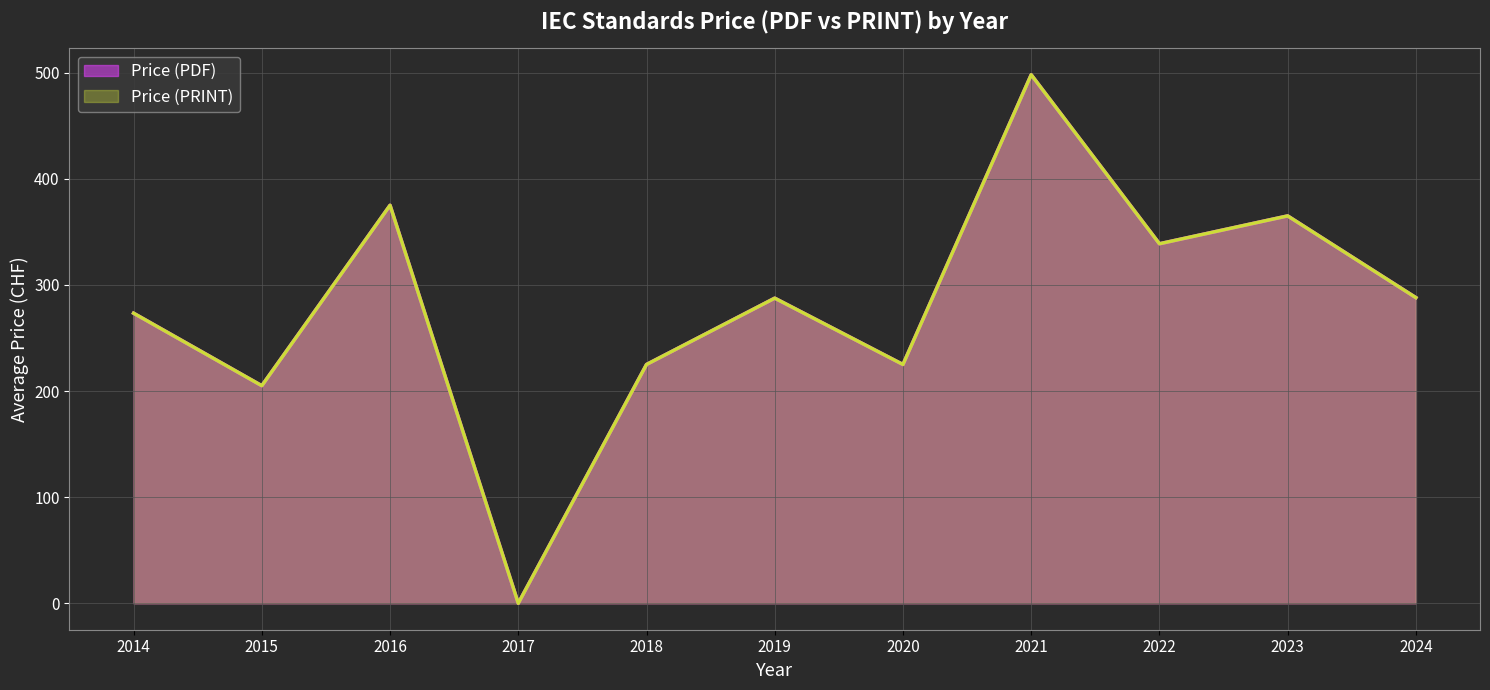

True or false: Price (PDF) and Price (PRINT) cross at least once.

False